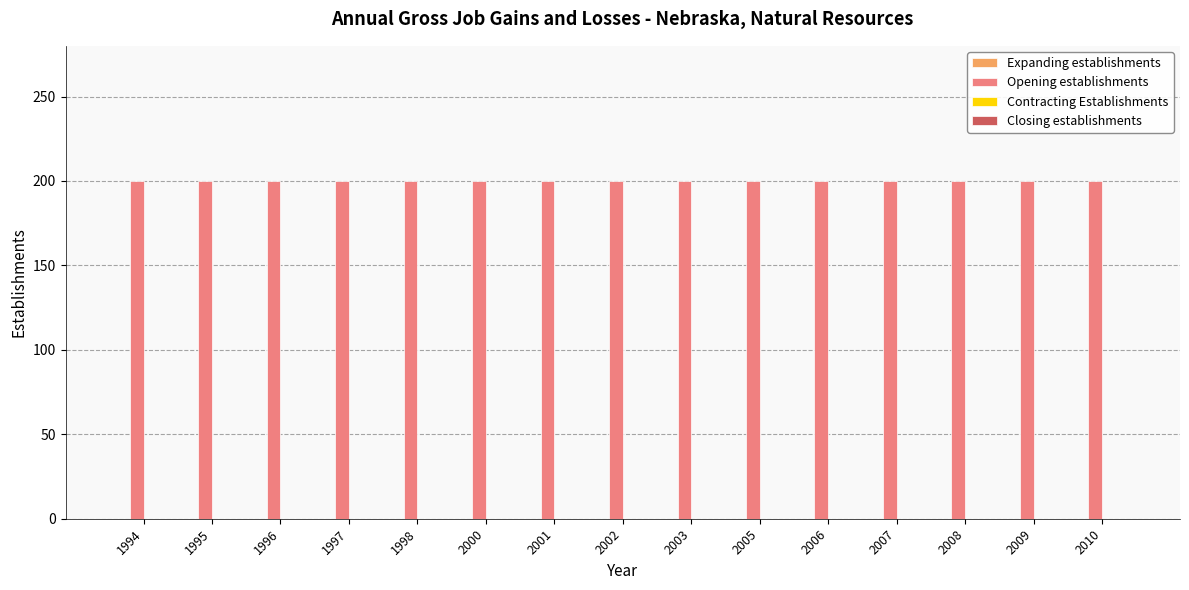

True or false: Closing establishments has a value of 0 at 2009.

True